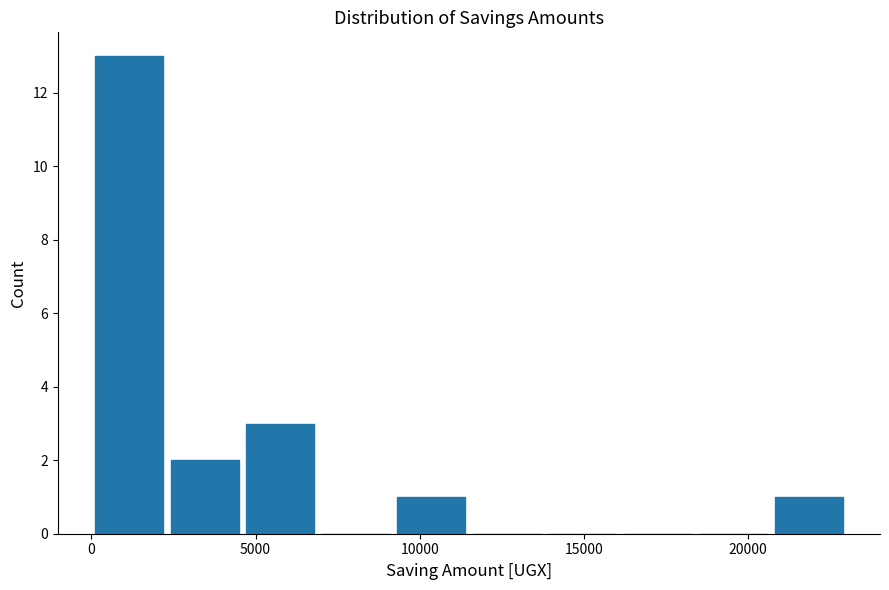

How tall is the bar that spans 2300 to 4600 on the x-axis? Neither the bar edges nor the heights are printed on the chart, so give them approximately, as read against the axes.

2